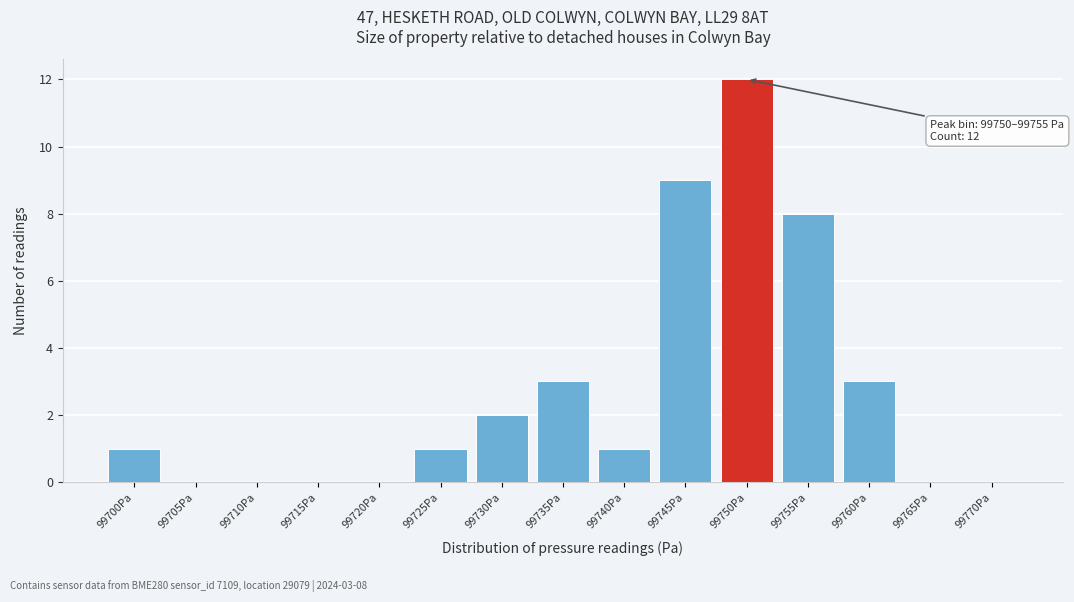

Reading left to right, list all the values displayed in this chart.

99700Pa=1	99705Pa=0	99710Pa=0	99715Pa=0	99720Pa=0	99725Pa=1	99730Pa=2	99735Pa=3	99740Pa=1	99745Pa=9	99750Pa=12	99755Pa=8	99760Pa=3	99765Pa=0	99770Pa=0